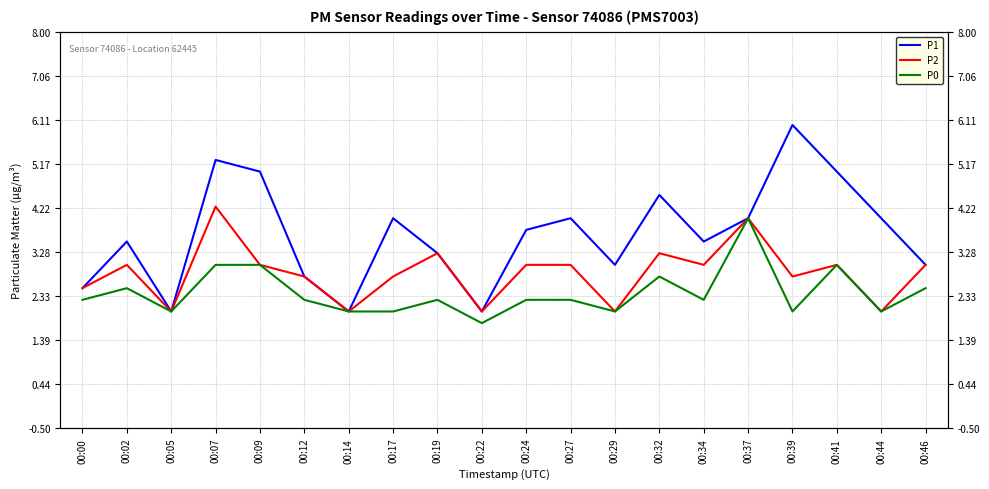

Is it true that P2 equals 3.0 at 00:09?

True